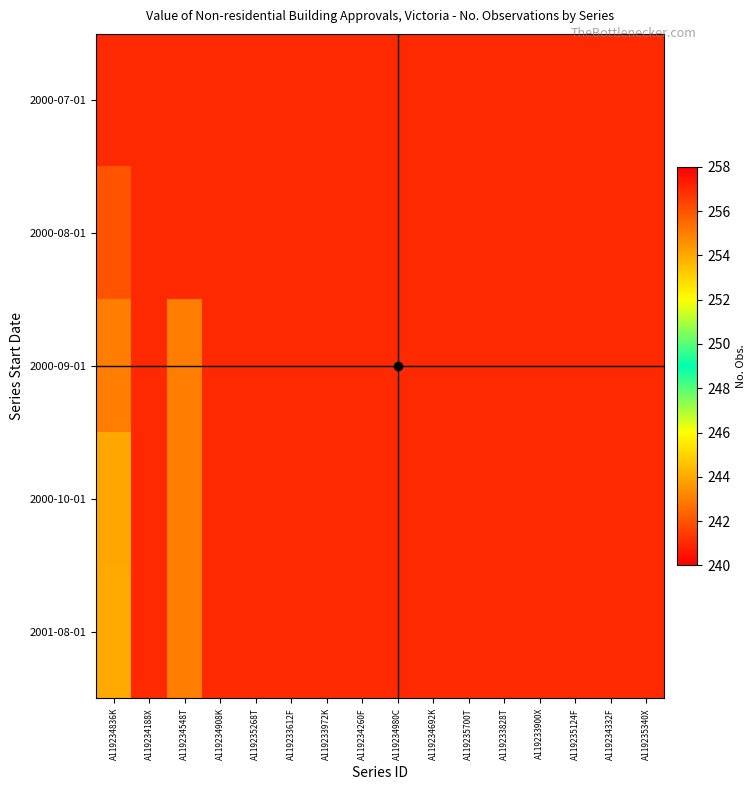

Rank the series by their maximum value, from highest to lowest.

2000-07-01, 2000-08-01, 2000-09-01, 2000-10-01, 2001-08-01